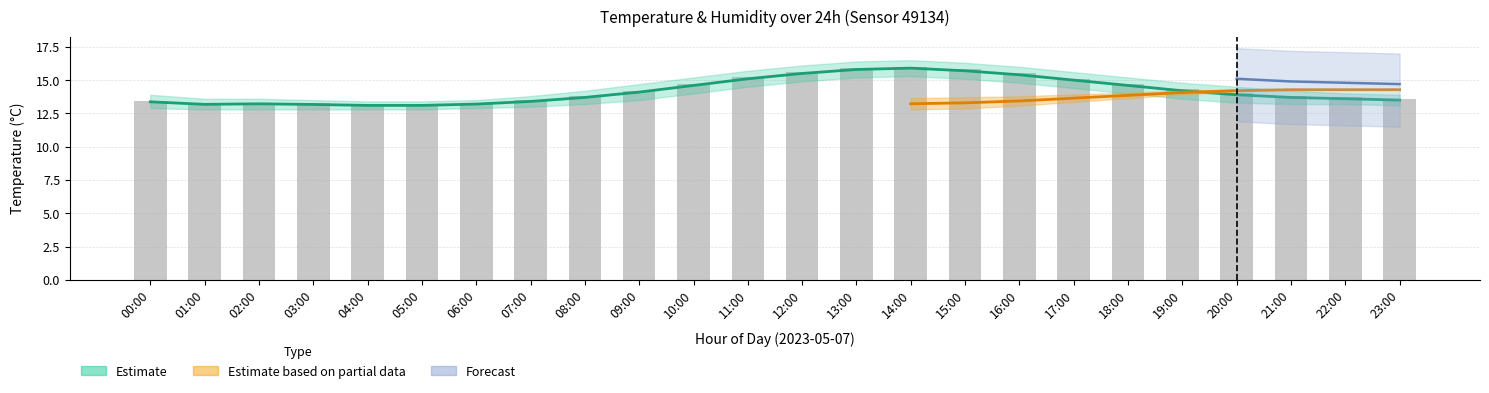

Reading left to right, what are all the values shown in this chart?

13.4	13.2	13.1	13.3	13.1	13.1	13.2	13.5	13.8	14.2	14.7	15.2	15.6	15.9	16.0	15.8	15.5	15.1	14.7	14.3	14.0	13.8	13.7	13.6